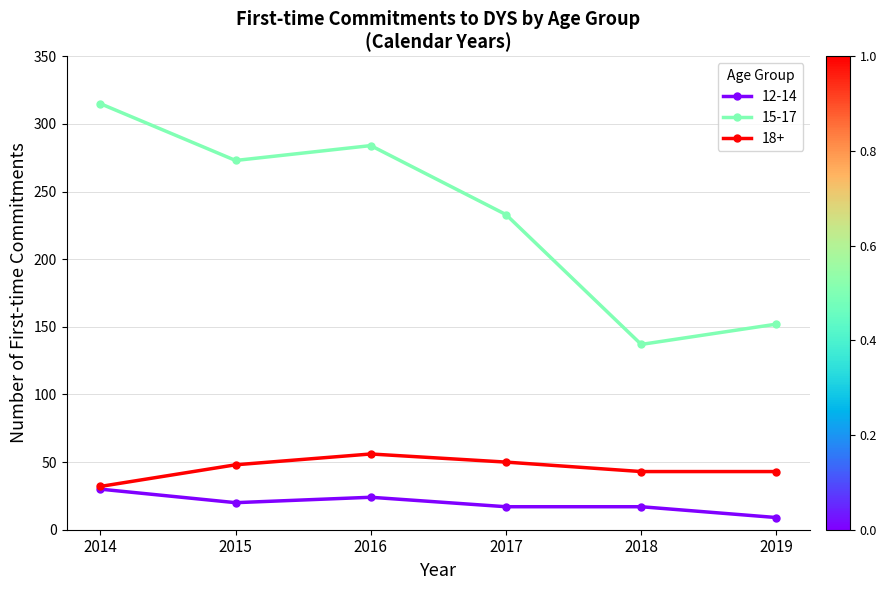

What is the difference between the maximum and second lowest values in the 12-14 series?

13